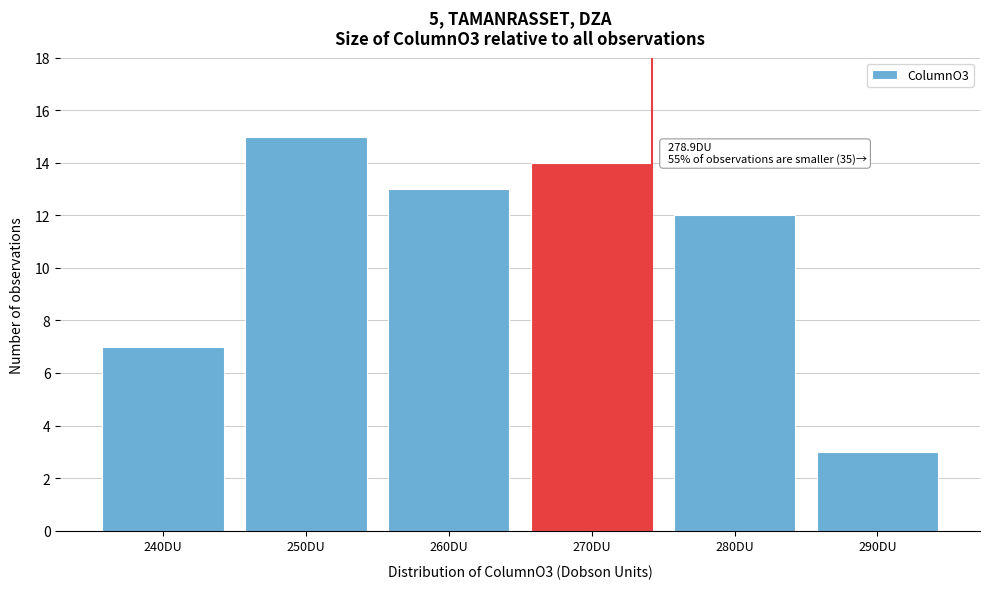

Reading left to right, transcribe all the data shown in this chart.

7	15	13	14	12	3